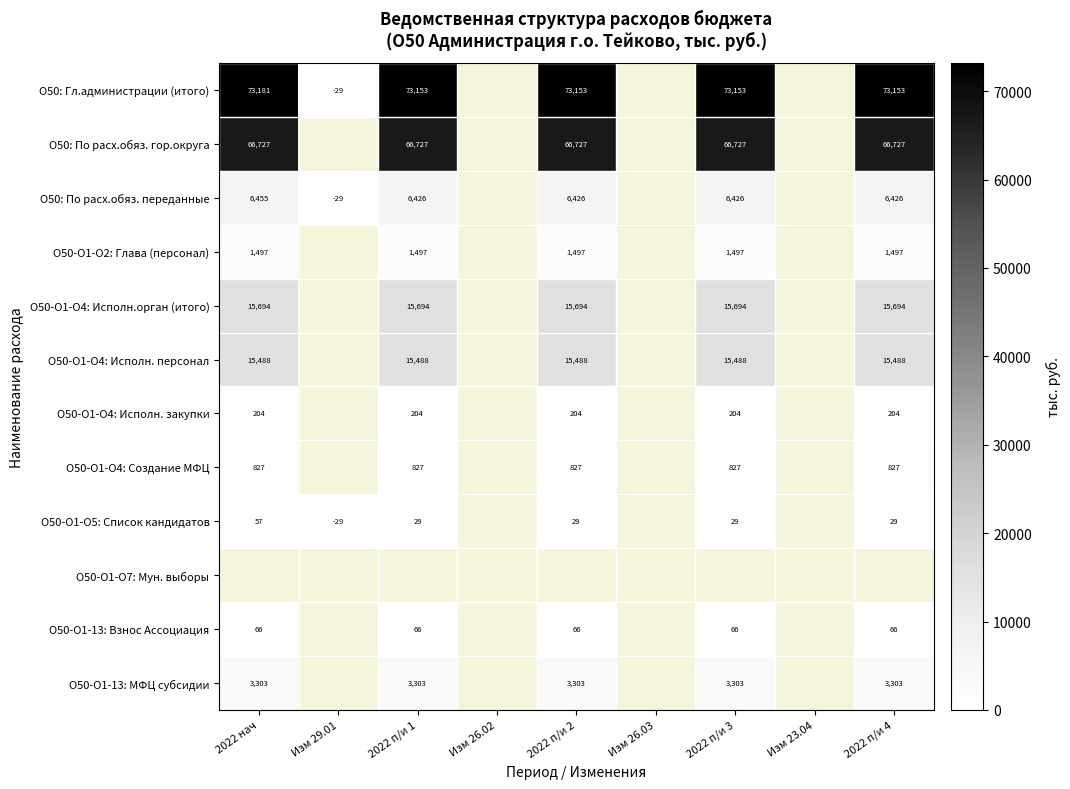

Which series has the widest spread of values?

О50: Гл.администрации (итого)